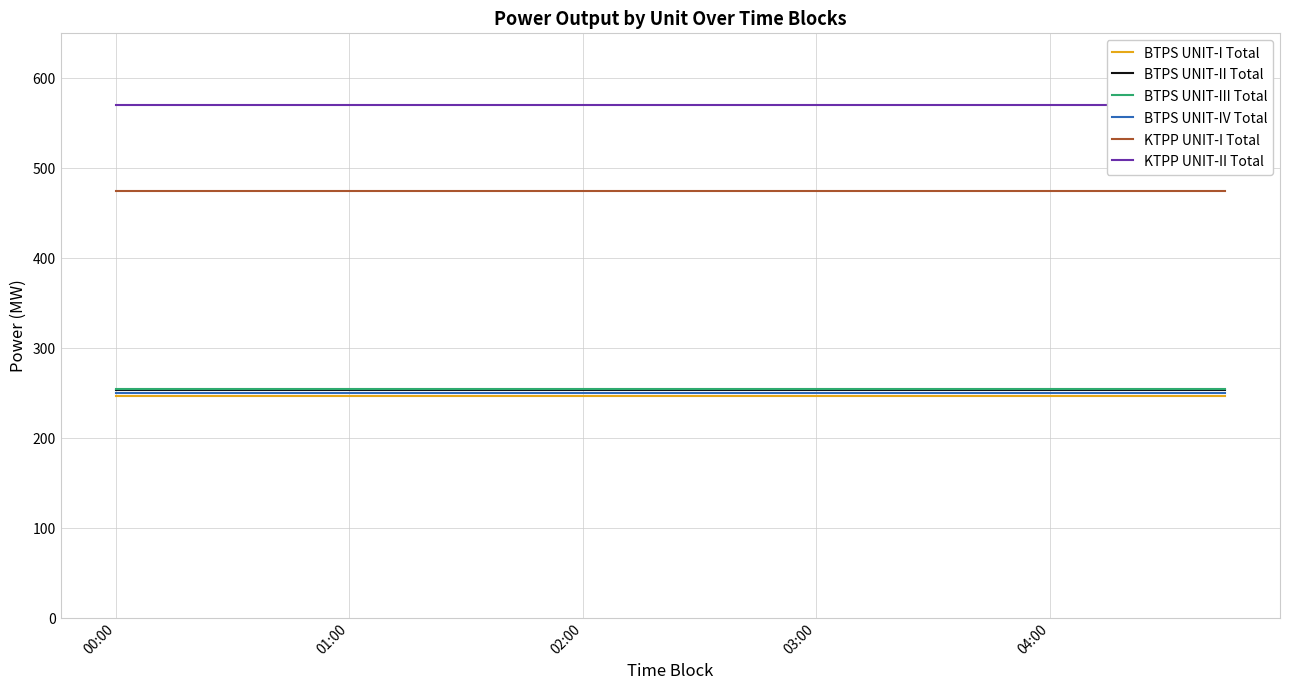

True or false: BTPS UNIT-I Total has a value of 424.1 at 00:00.

False